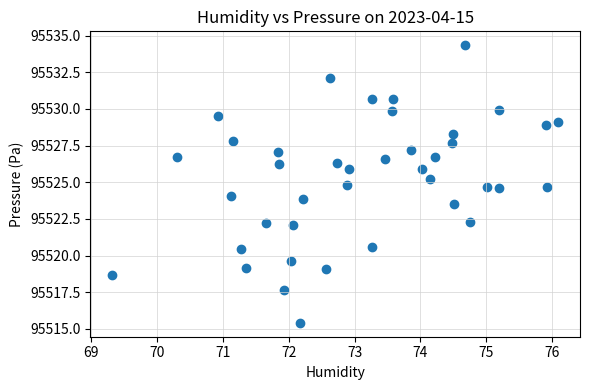

What is the range of Y values (max minus min)?

18.9